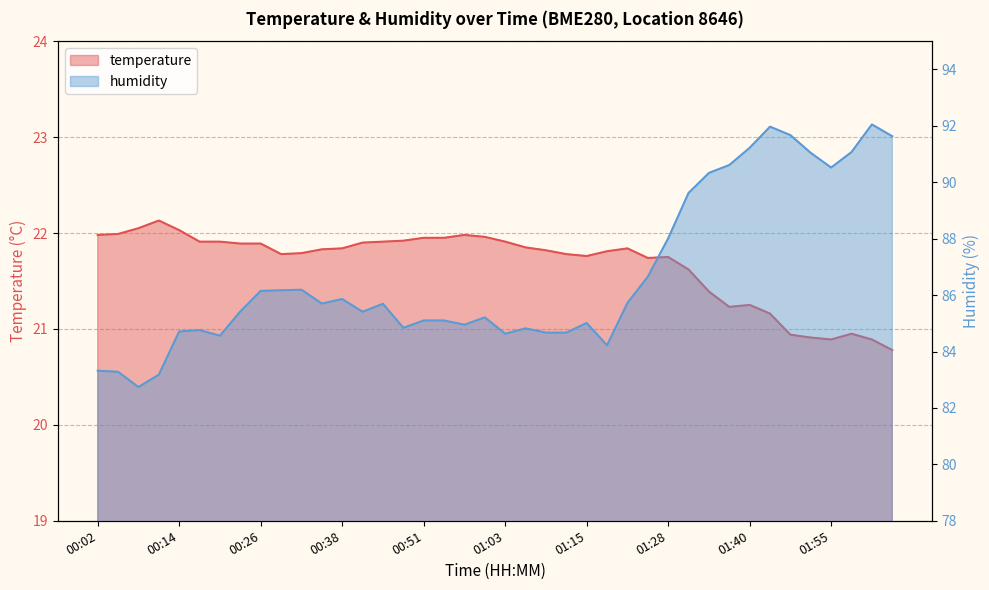

The value of temperature at 02:01 is 28.2. True or false?

False